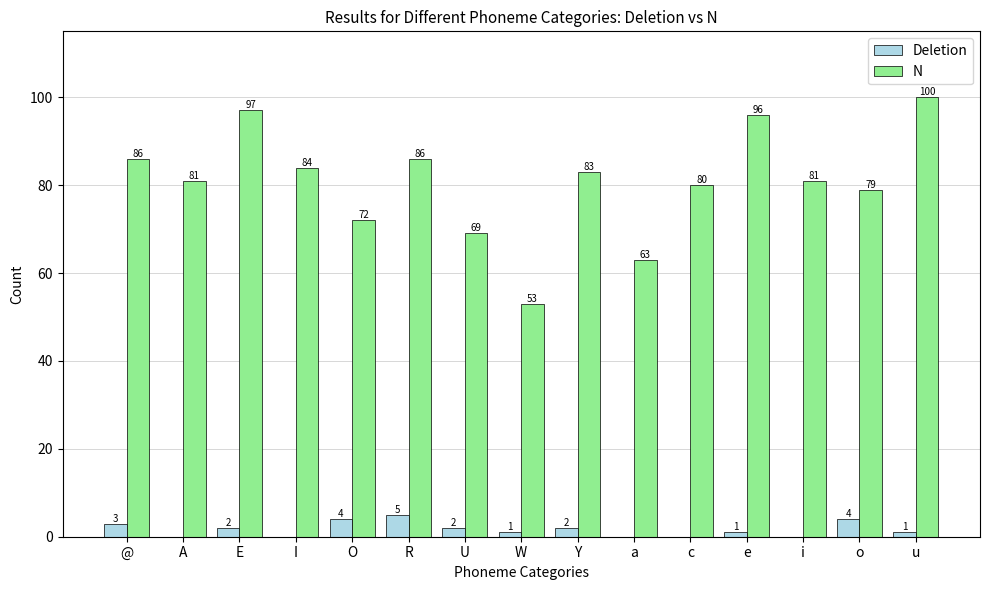

Does the chart contain stacked bars?

No